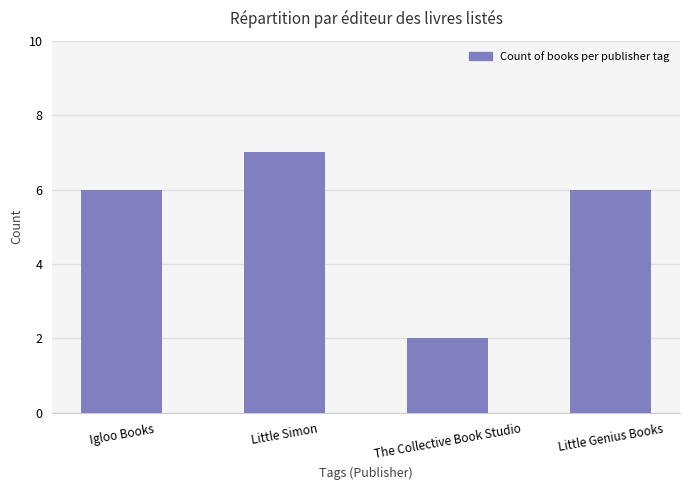

How many data points does each series have?

4